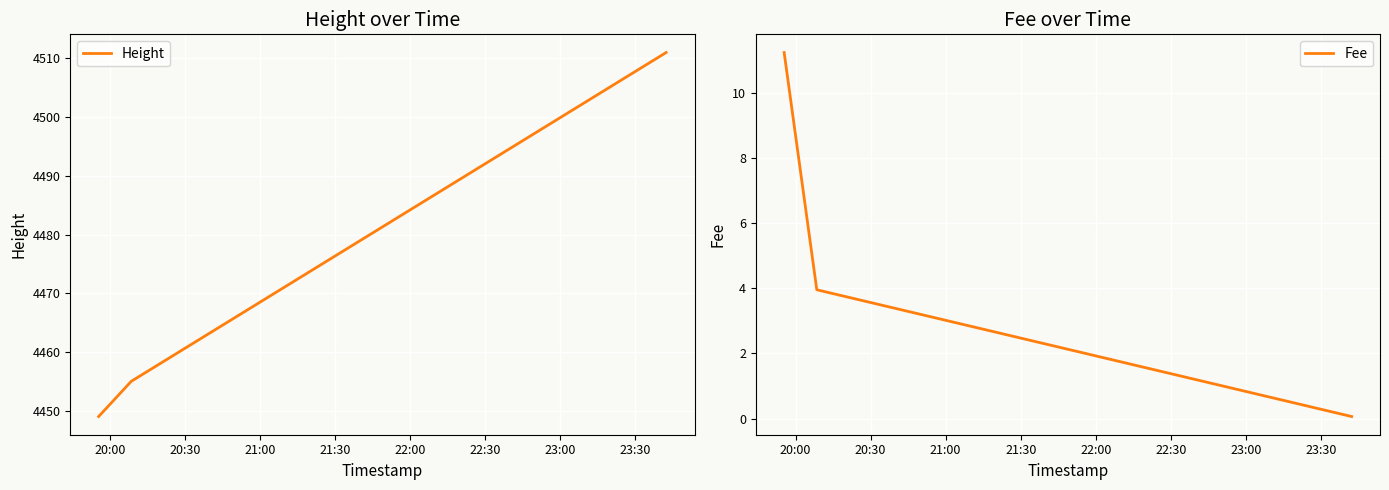

Reading left to right, extract all data points from this chart.

Height: 4449.0	4455.0	4511.0
Fee: 11.2	4.0	0.1